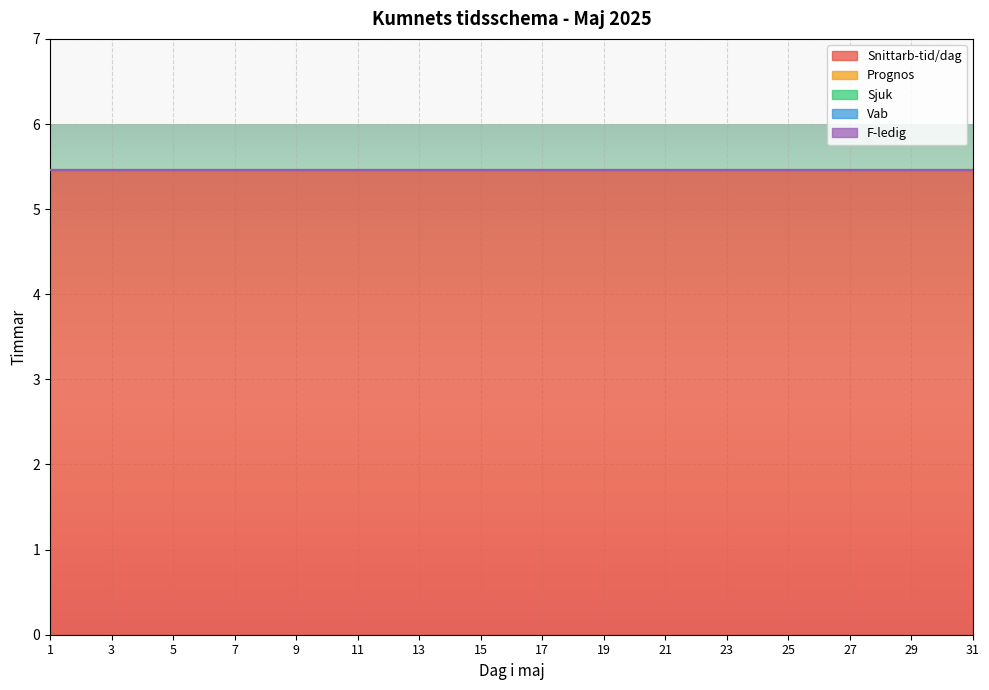

Reading left to right, extract all data points from this chart.

Snittarb-tid/dag: 1=5.5	2=5.5	3=5.5	4=5.5	5=5.5	6=5.5	7=5.5	8=5.5	9=5.5	10=5.5	11=5.5	12=5.5	13=5.5	14=5.5	15=5.5	16=5.5	17=5.5	18=5.5	19=5.5	20=5.5	21=5.5	22=5.5	23=5.5	24=5.5	25=5.5	26=5.5	27=5.5	28=5.5	29=5.5	30=5.5	31=5.5
Prognos: 1=0.0	2=0.0	3=0.0	4=0.0	5=0.0	6=0.0	7=0.0	8=0.0	9=0.0	10=0.0	11=0.0	12=0.0	13=0.0	14=0.0	15=0.0	16=0.0	17=0.0	18=0.0	19=0.0	20=0.0	21=0.0	22=0.0	23=0.0	24=0.0	25=0.0	26=0.0	27=0.0	28=0.0	29=0.0	30=0.0	31=0.0
Sjuk: 1=0.0	2=0.0	3=0.0	4=0.0	5=0.0	6=0.0	7=0.0	8=0.0	9=0.0	10=0.0	11=0.0	12=0.0	13=0.0	14=0.0	15=0.0	16=0.0	17=0.0	18=0.0	19=0.0	20=0.0	21=0.0	22=0.0	23=0.0	24=0.0	25=0.0	26=0.0	27=0.0	28=0.0	29=0.0	30=0.0	31=0.0
Vab: 1=0.0	2=0.0	3=0.0	4=0.0	5=0.0	6=0.0	7=0.0	8=0.0	9=0.0	10=0.0	11=0.0	12=0.0	13=0.0	14=0.0	15=0.0	16=0.0	17=0.0	18=0.0	19=0.0	20=0.0	21=0.0	22=0.0	23=0.0	24=0.0	25=0.0	26=0.0	27=0.0	28=0.0	29=0.0	30=0.0	31=0.0
F-ledig: 1=0.0	2=0.0	3=0.0	4=0.0	5=0.0	6=0.0	7=0.0	8=0.0	9=0.0	10=0.0	11=0.0	12=0.0	13=0.0	14=0.0	15=0.0	16=0.0	17=0.0	18=0.0	19=0.0	20=0.0	21=0.0	22=0.0	23=0.0	24=0.0	25=0.0	26=0.0	27=0.0	28=0.0	29=0.0	30=0.0	31=0.0